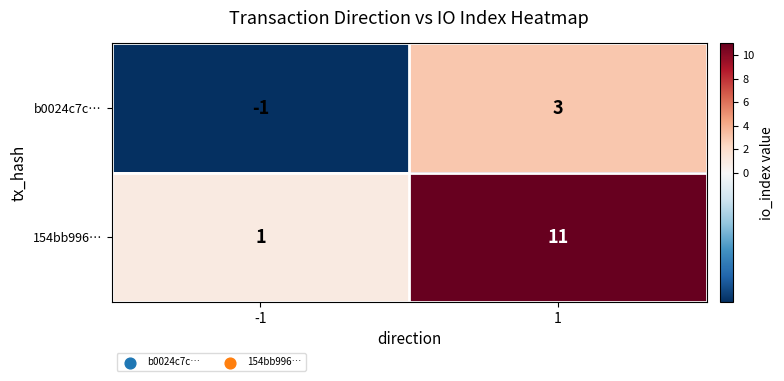

Rank the series by their average value, from highest to lowest.

154bb996…, b0024c7c…